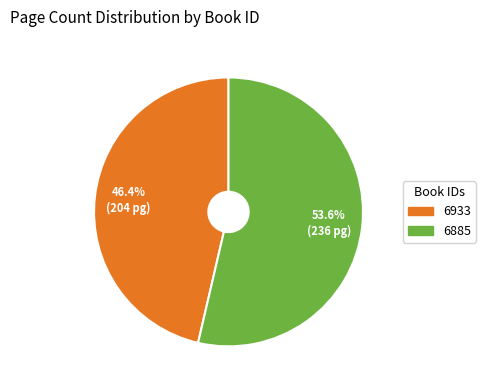

The 6933 slice represents 46% of the pie. True or false?

True